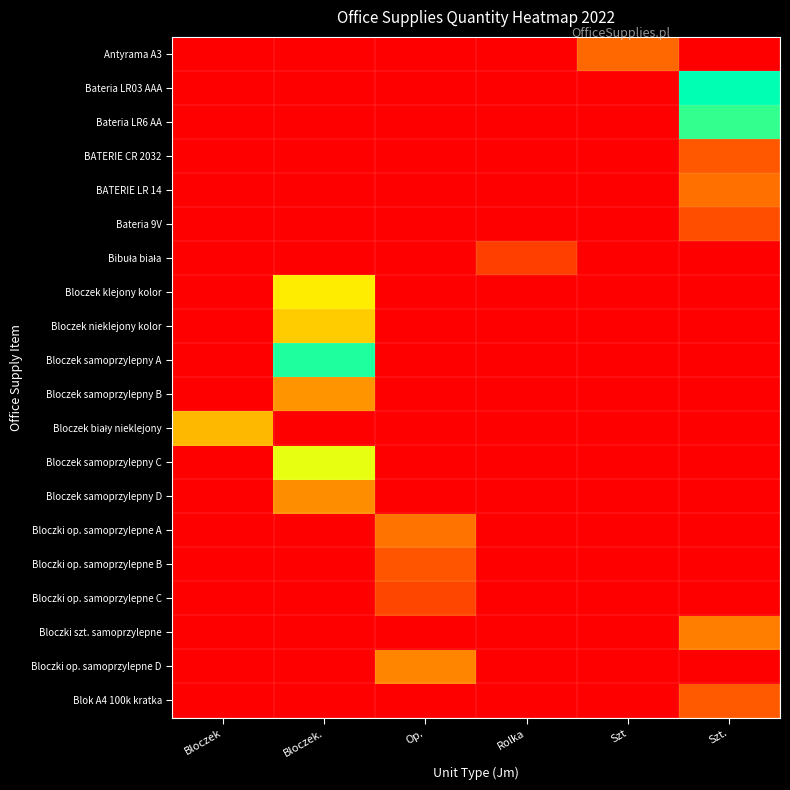

How many categories are shown in the chart?

6